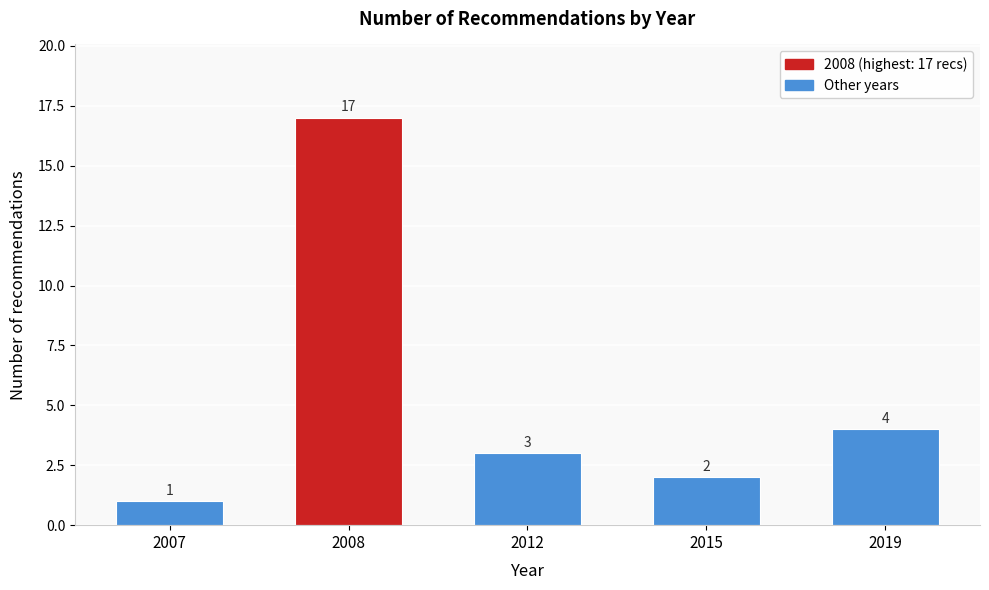

Reading right to left, extract all data points from this chart.

2019=4	2015=2	2012=3	2008=17	2007=1